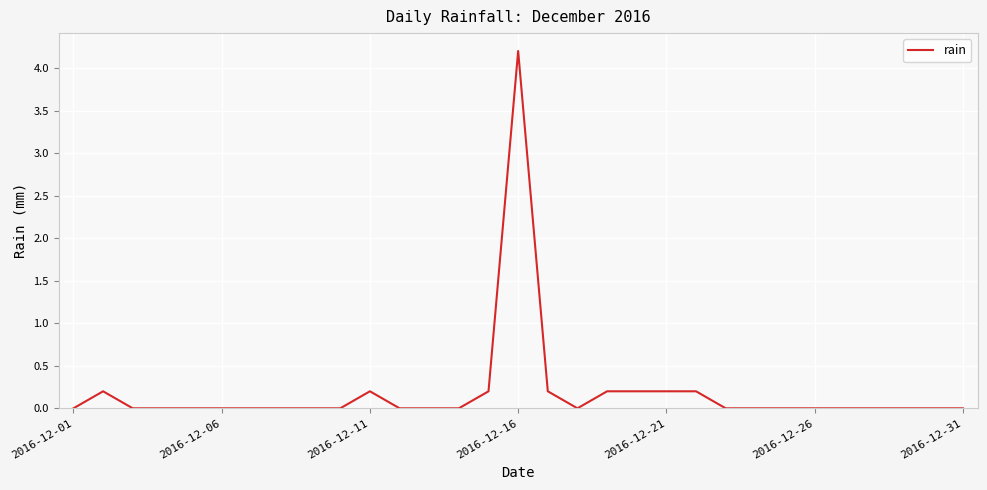

What is the greatest value displayed?

4.2